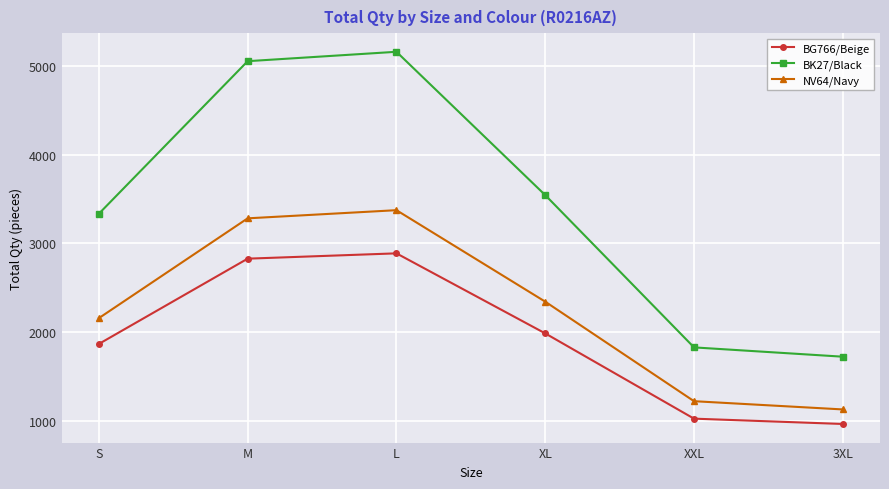

How many lines are shown in the chart?

3